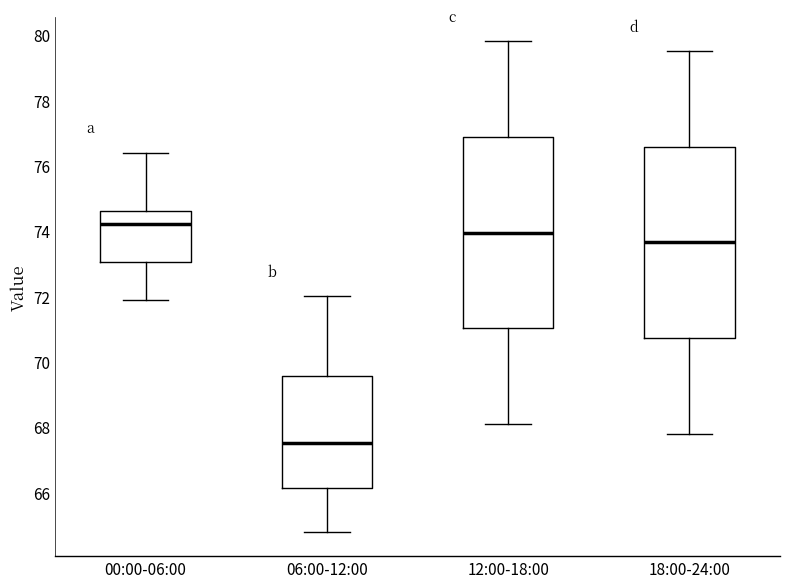

Reading left to right, read every box against the y-axis: the position of its median line, the range the box covers, and the ends of its whiskers. The values are not printed on the chart, so give them approximately, as read against the axis.

00:00-06:00: median 74.2, box 73.0 to 74.6, whiskers 72.0 to 76.4
06:00-12:00: median 67.6, box 66.2 to 69.6, whiskers 64.8 to 72.0
12:00-18:00: median 74.0, box 71.0 to 76.8, whiskers 68.2 to 79.8
18:00-24:00: median 73.6, box 70.8 to 76.6, whiskers 67.8 to 79.6